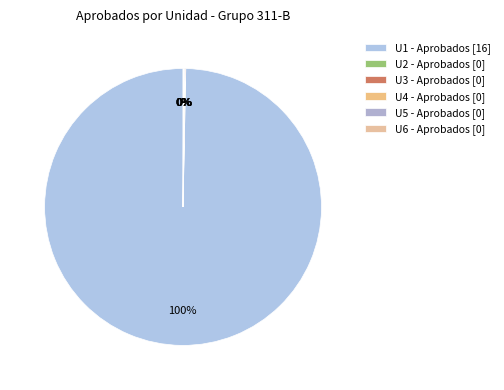

What is the smallest slice in the pie chart?

U2